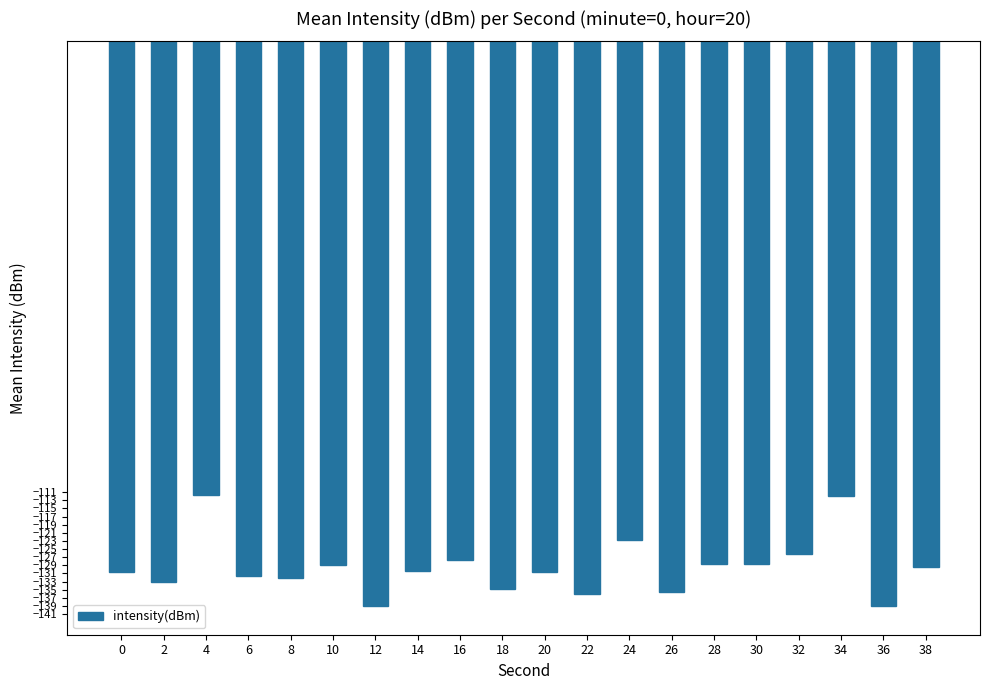

What is the value of the 7th bar from the left?

-139.1